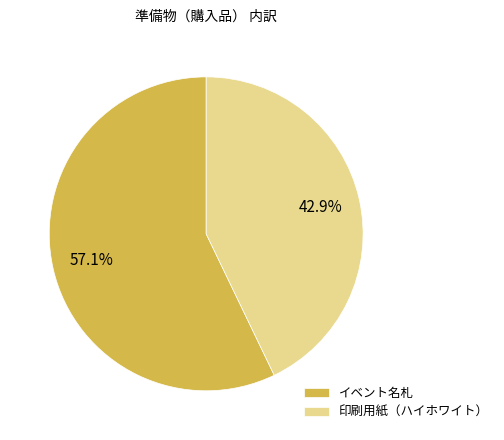

Which category has the biggest portion of the pie?

イベント名札